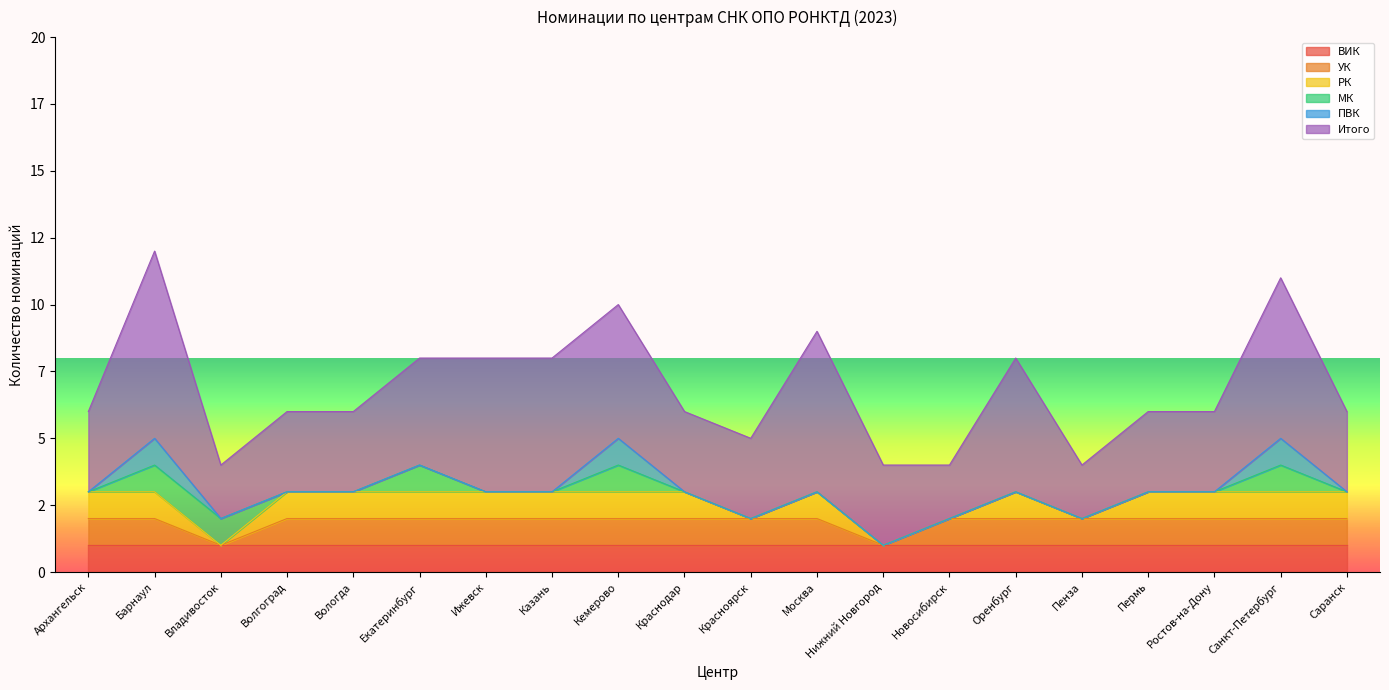

What are all the series names shown in the legend?

ВИК, УК, РК, МК, ПВК, Итого